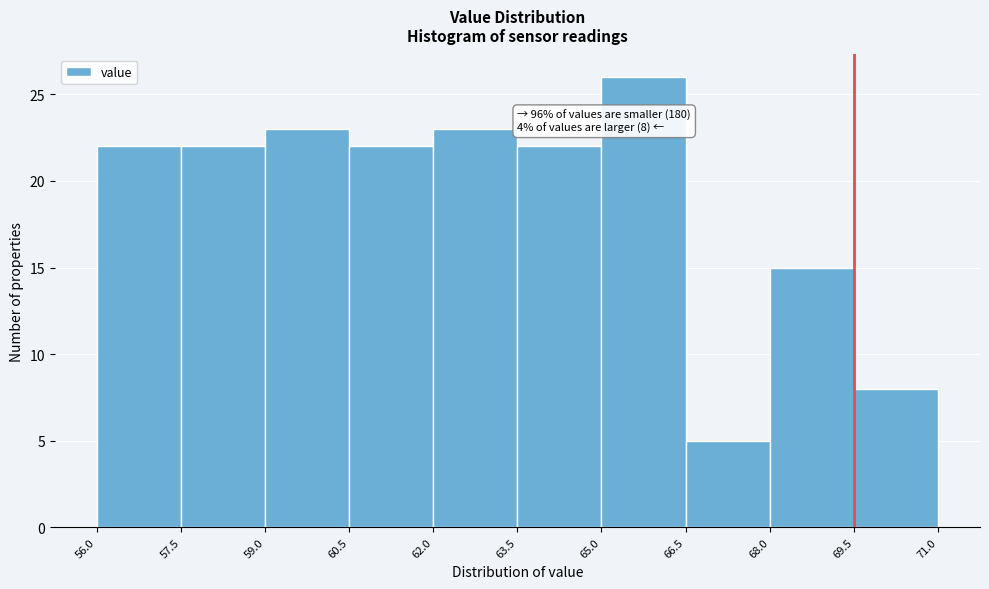

Over which range of the x-axis is the bar tallest?

65.0 to 66.5